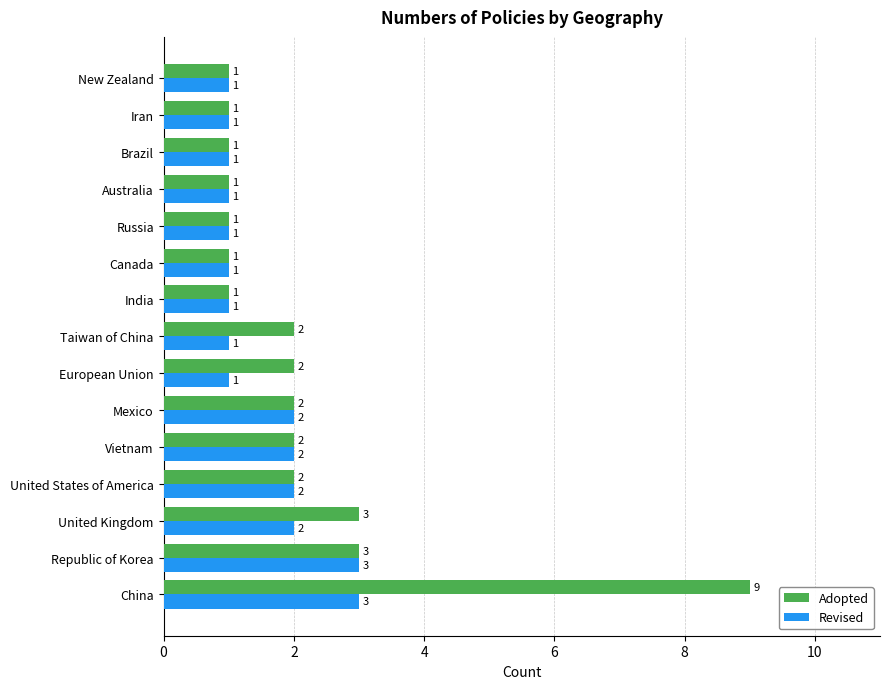

How many values in the Revised series exceed 1?

6